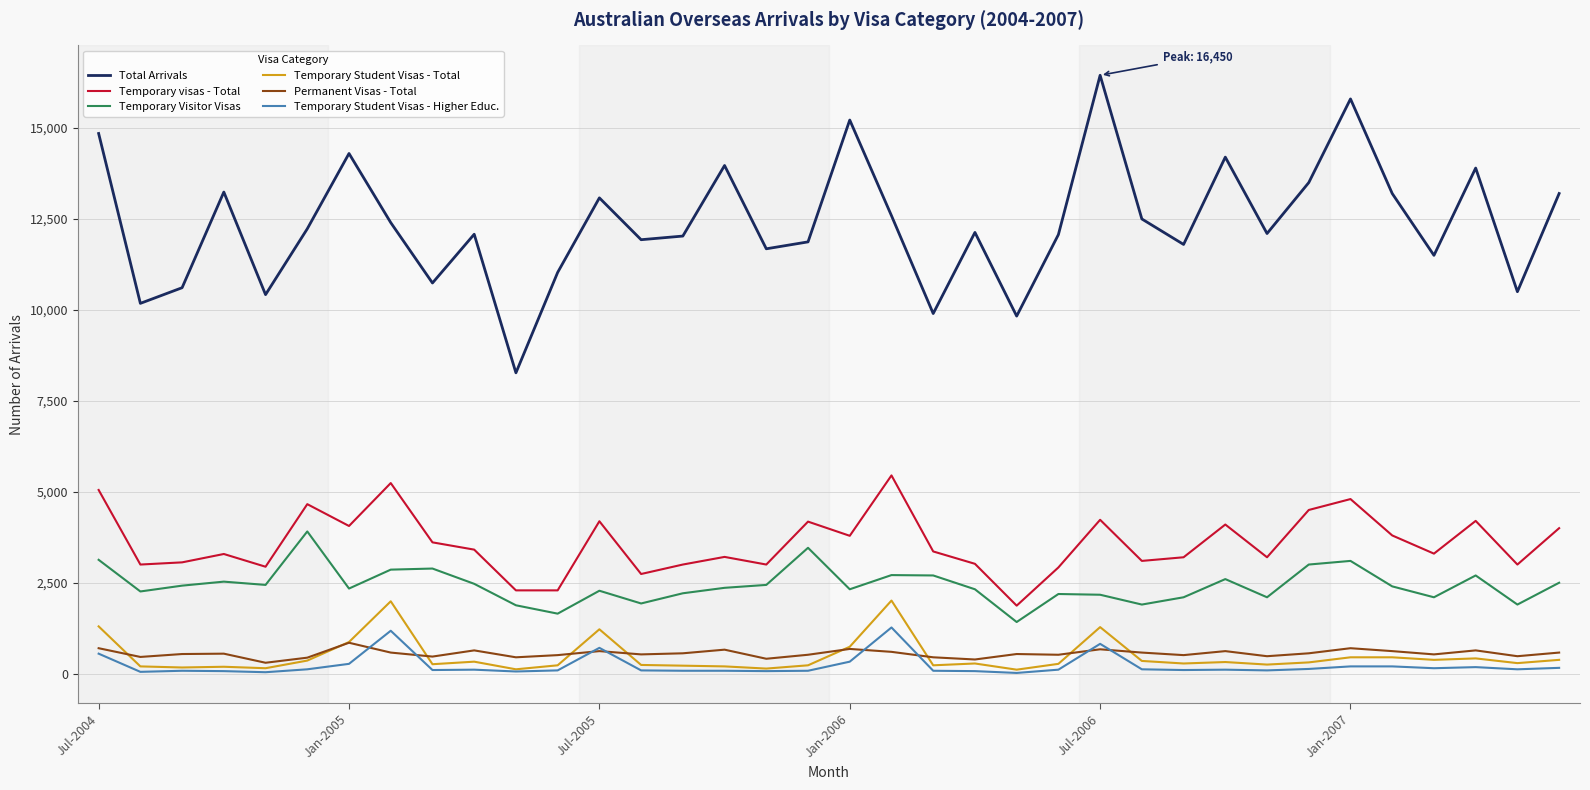

Which series has the largest total across all categories?

Total Arrivals